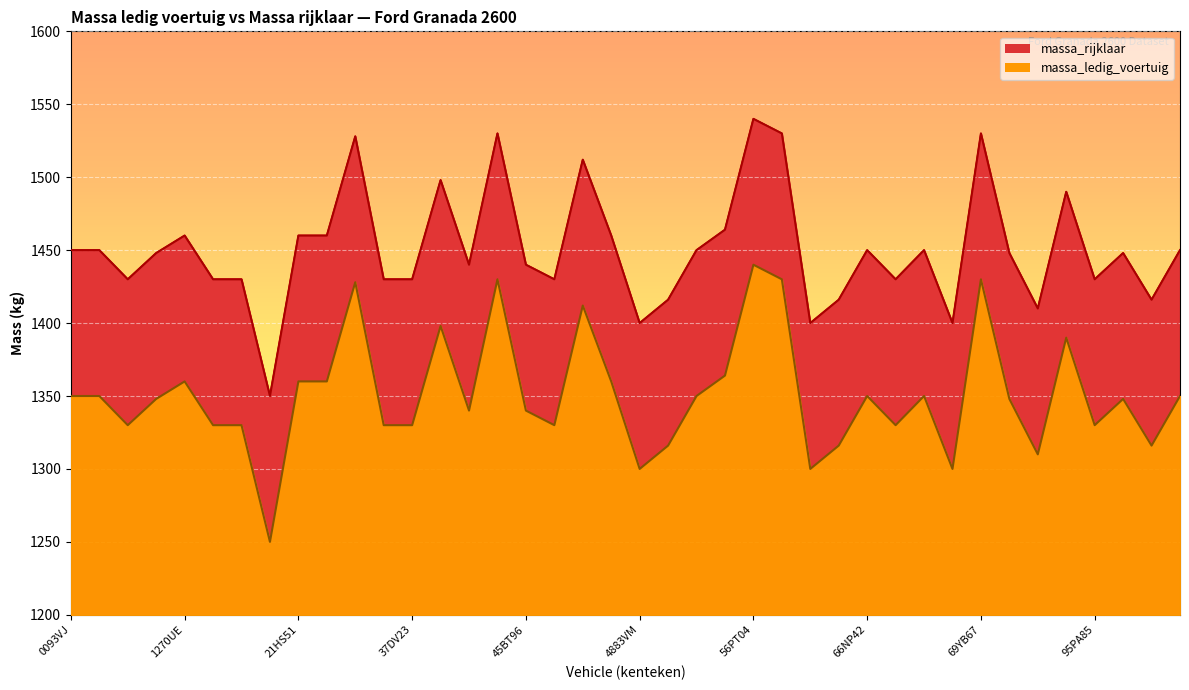

True or false: massa_rijklaar and massa_ledig_voertuig cross at least once.

False